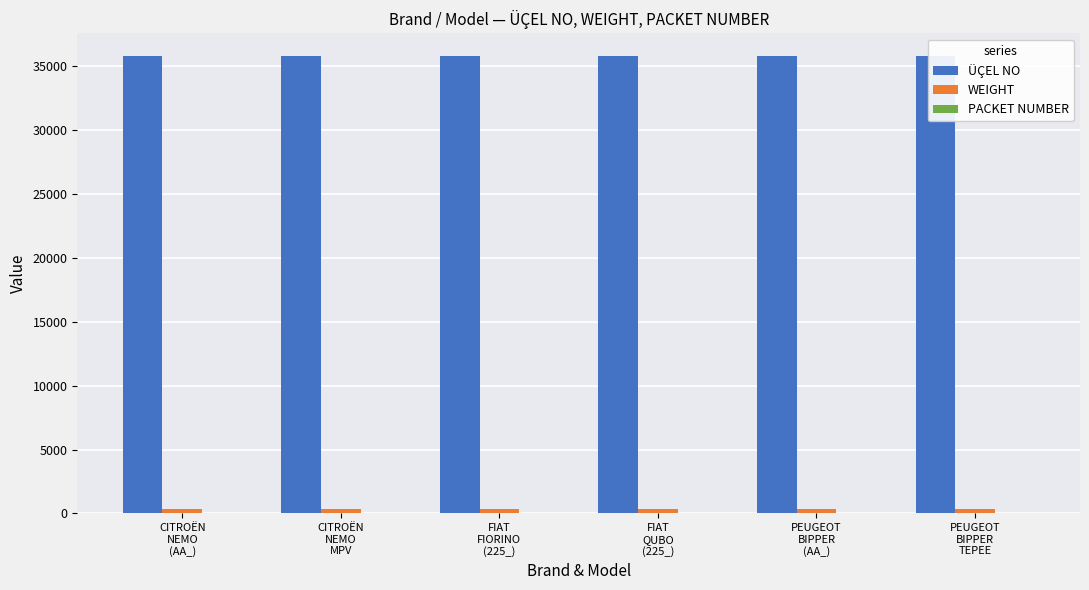

Which series changed the most between FIAT
FIORINO
(225_) and FIAT
QUBO
(225_)?

ÜÇEL NO